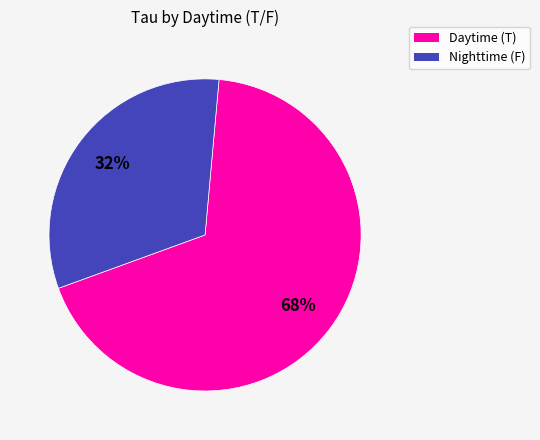

Rank the categories by value from lowest to highest.

Nighttime (F), Daytime (T)